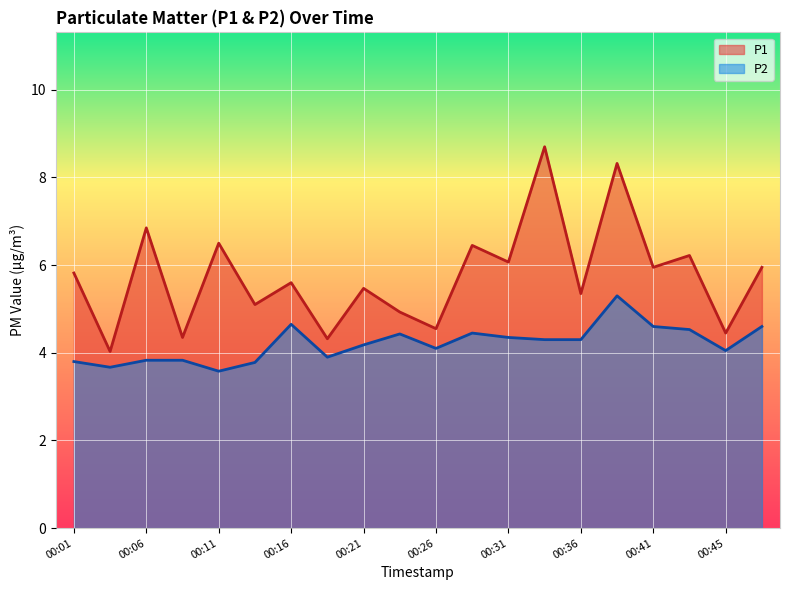

What is the difference between the highest and lowest values at 00:01?

2.0